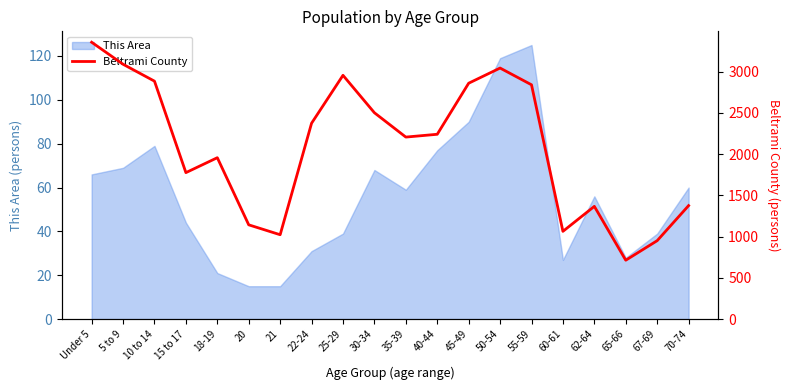

What is the maximum value shown in the chart?

3357